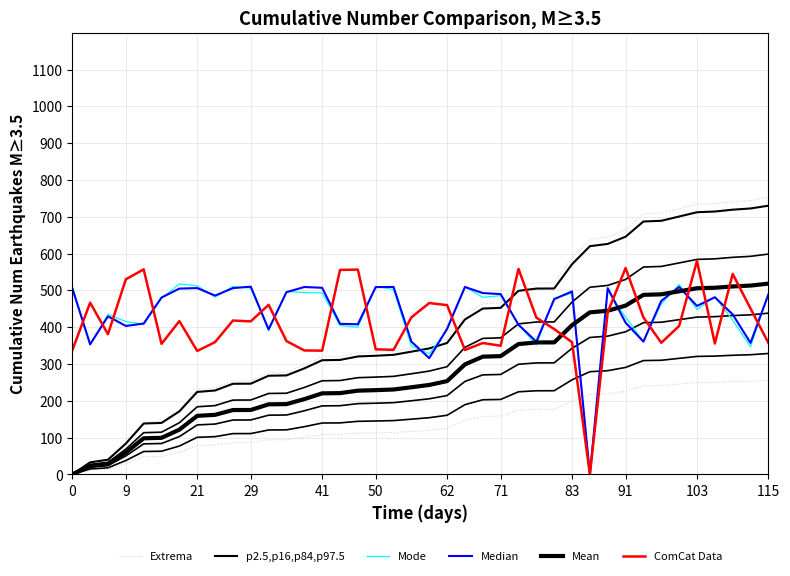

Reading left to right, transcribe all the data shown in this chart.

Extrema: 0.0	33.7	41.1	86.1	142.3	144.0	176.3	230.8	234.8	253.6	253.9	276.1	277.0	296.7	319.5	320.3	330.0	332.0	334.6	343.4	352.6	367.7	433.6	464.1	466.1	513.7	520.0	520.3	588.2	638.7	644.9	665.2	707.7	709.7	721.7	733.6	735.6	740.8	744.2	751.9
p2.5,p16,p84,p97.5: 0.0	32.7	39.9	83.6	138.2	139.9	171.1	224.0	227.9	246.2	246.5	268.1	268.9	288.0	310.2	311.0	320.4	322.4	324.8	333.4	342.3	357.0	420.9	450.6	452.5	498.8	504.9	505.1	571.0	620.1	626.1	645.8	687.1	689.0	700.6	712.3	714.2	719.2	722.5	730.0
Mode: 510.0	352.3	434.6	415.5	407.9	478.6	517.4	512.3	482.0	510.4	506.3	390.2	497.0	493.8	493.2	404.5	399.7	511.2	502.1	349.4	327.5	393.7	509.7	481.2	485.5	407.3	351.4	479.0	492.3	-2.3	501.0	426.9	360.7	463.0	515.8	447.9	482.9	418.9	346.7	490.4
Median: 506.0	353.4	429.4	403.3	409.8	480.5	504.8	506.2	485.7	506.1	510.0	394.0	495.1	509.1	507.0	409.0	407.8	508.7	509.3	360.7	315.8	395.5	509.2	492.6	489.9	406.4	360.6	476.0	497.1	0.0	505.9	412.1	360.8	471.5	509.2	457.7	481.2	434.6	357.3	488.9
Mean: 0.0	23.2	28.3	59.4	98.1	99.3	121.5	159.1	161.8	174.8	175.0	190.3	190.9	204.5	220.2	220.8	227.5	228.9	230.6	236.7	243.0	253.4	298.9	319.9	321.3	354.1	358.4	358.6	405.4	440.2	444.6	458.5	487.8	489.2	497.5	505.7	507.1	510.6	513.0	518.3
ComCat Data: 337.1	466.5	380.9	530.1	557.0	354.7	416.5	335.4	359.4	418.0	415.7	460.7	362.2	336.7	336.2	555.4	556.5	339.8	338.5	426.7	465.6	459.9	338.1	357.0	349.5	558.5	425.9	394.9	359.0	0.0	441.0	560.6	426.5	357.6	403.3	580.0	355.6	544.8	450.6	357.3